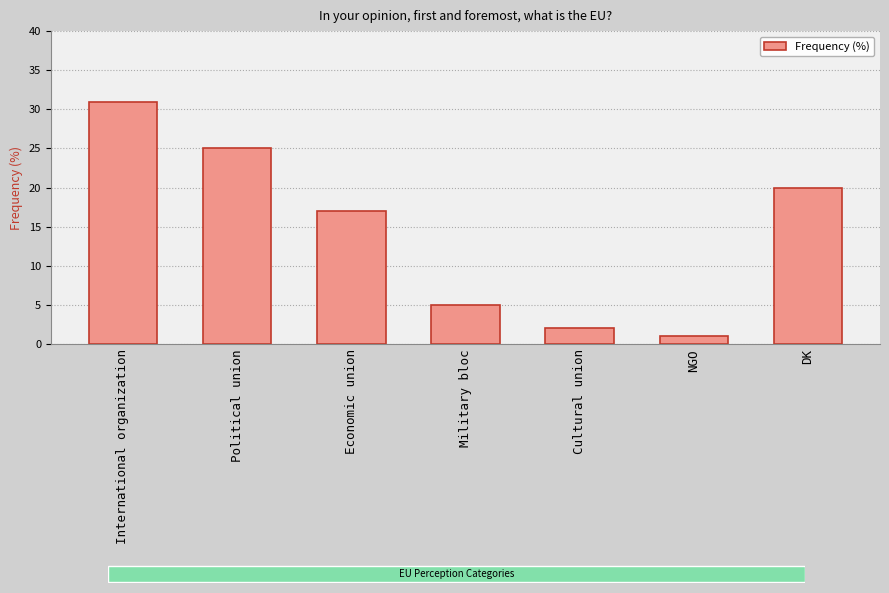

Which category has the highest value across all series?

International organization